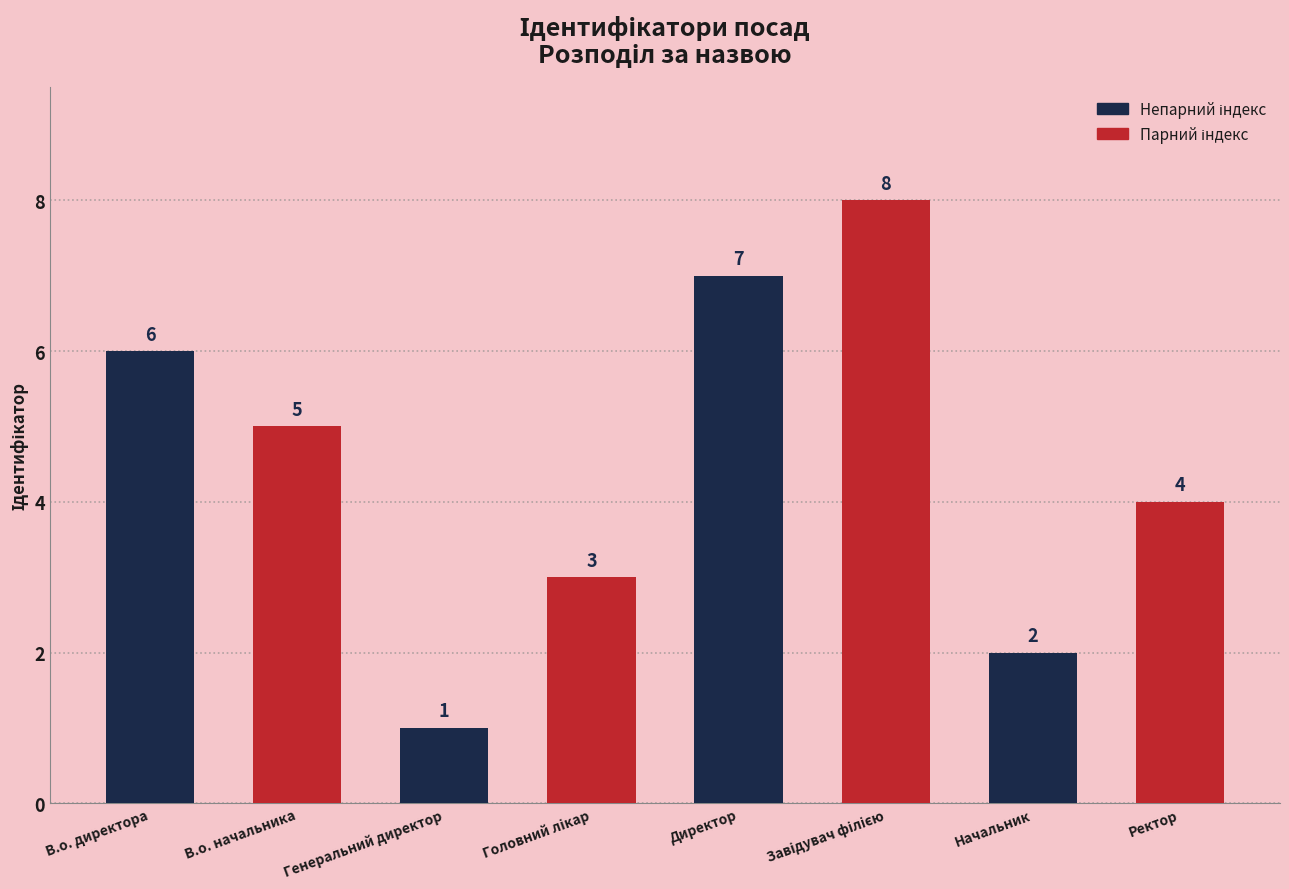

Reading left to right, transcribe all the data shown in this chart.

6	5	1	3	7	8	2	4